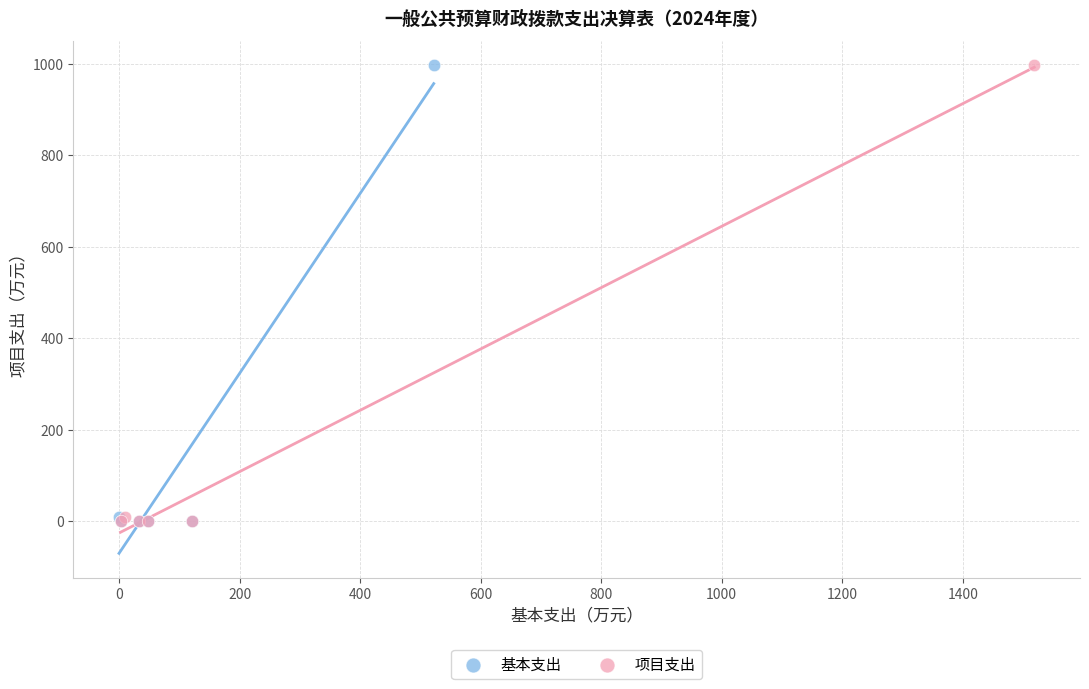

What are all the series names shown in the legend?

基本支出, 项目支出